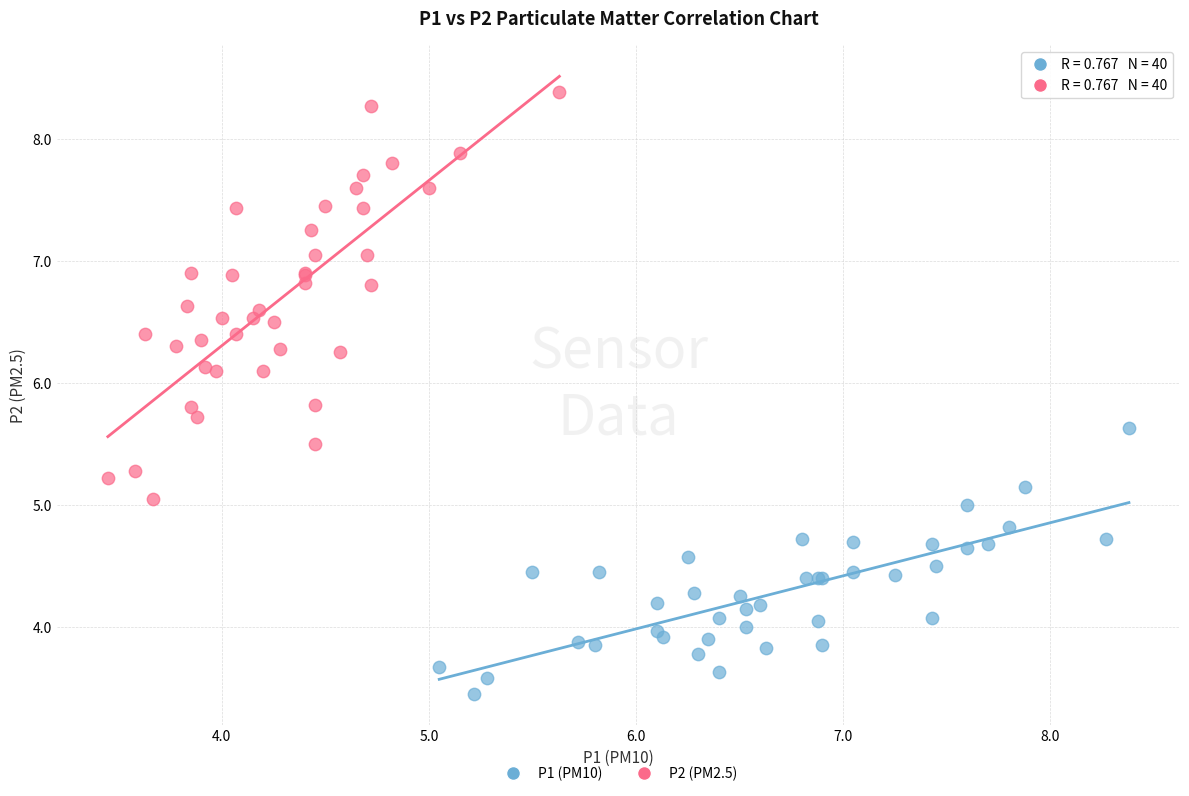

Which series reaches the maximum Y coordinate?

P2 (PM2.5)